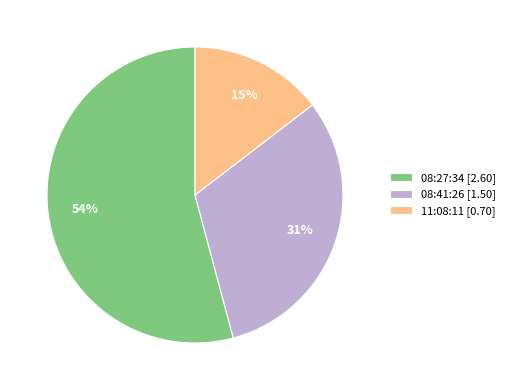

Is there a majority slice in this chart?

Yes